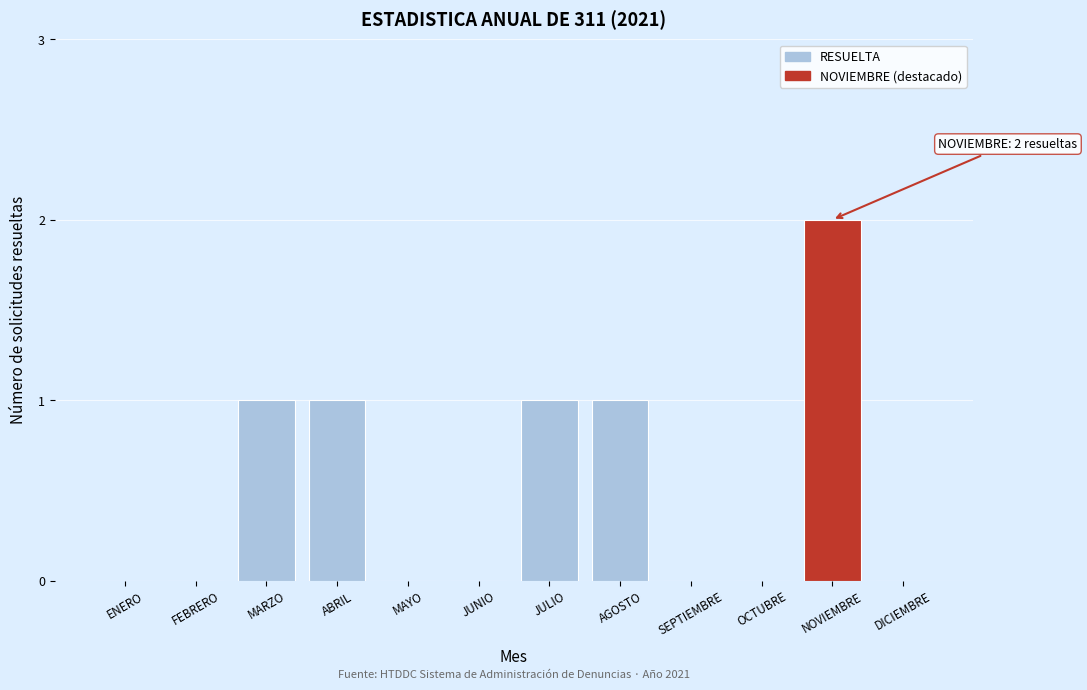

Reading right to left, transcribe all the data shown in this chart.

DICIEMBRE=0	NOVIEMBRE=2	OCTUBRE=0	SEPTIEMBRE=0	AGOSTO=1	JULIO=1	JUNIO=0	MAYO=0	ABRIL=1	MARZO=1	FEBRERO=0	ENERO=0